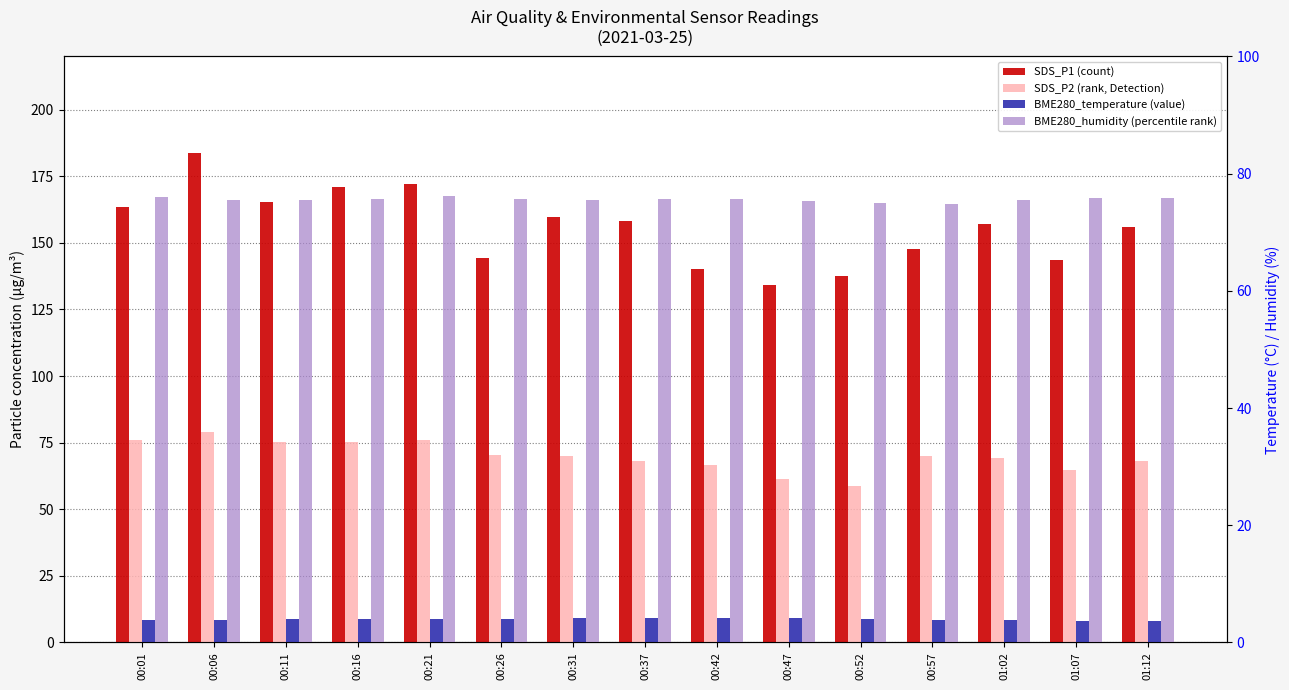

What position from the right is 00:21?

11